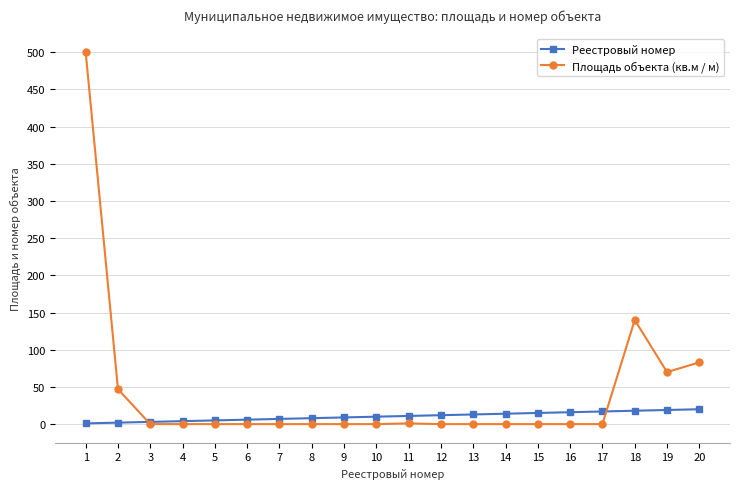

Is it true that Площадь объекта (кв.м / м) equals -345 at 15?

False